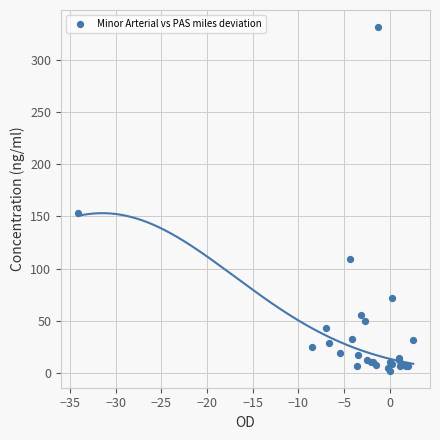

What Y value in the scatter plot is closest to 166?

153.2